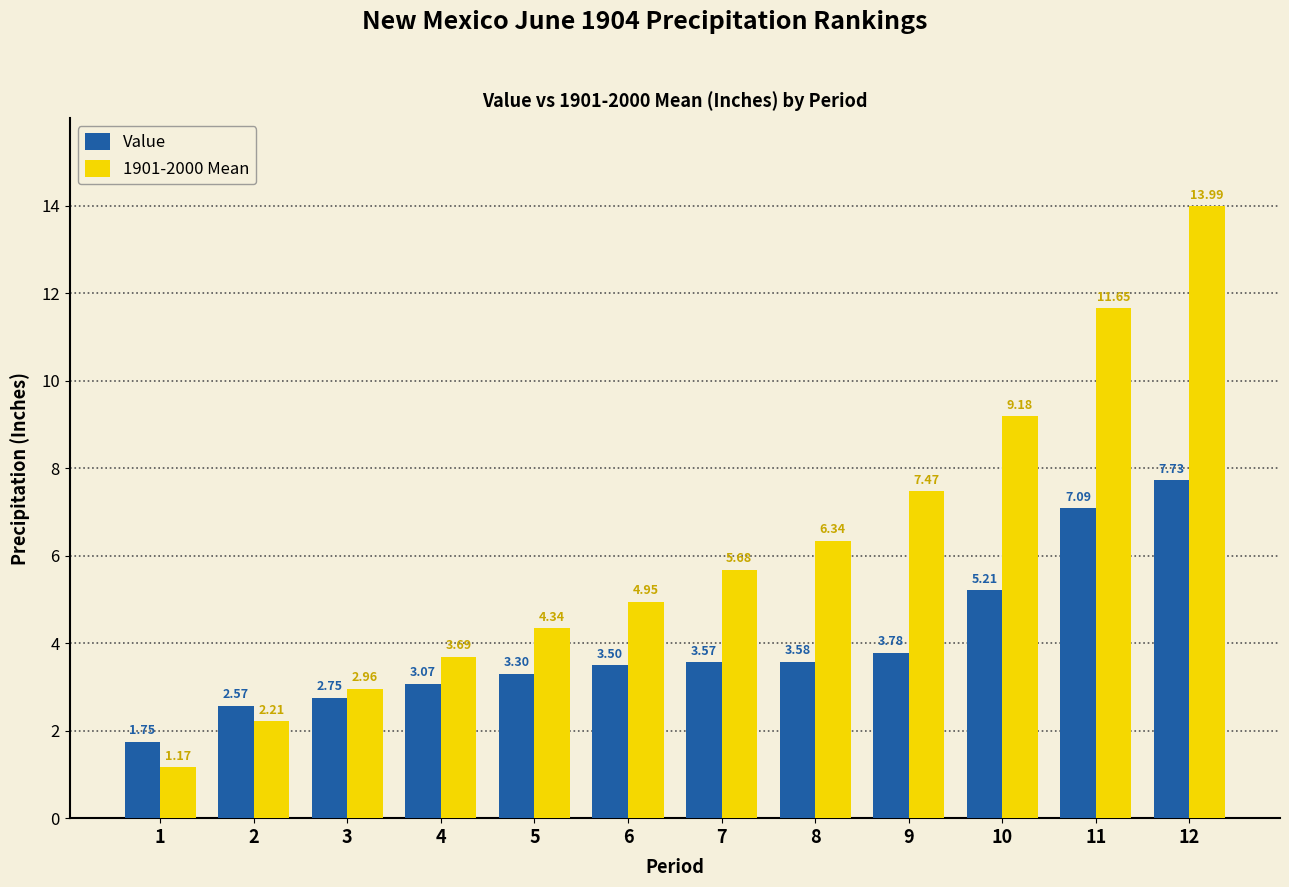

At which label does 1901-2000 Mean reach its peak?

12